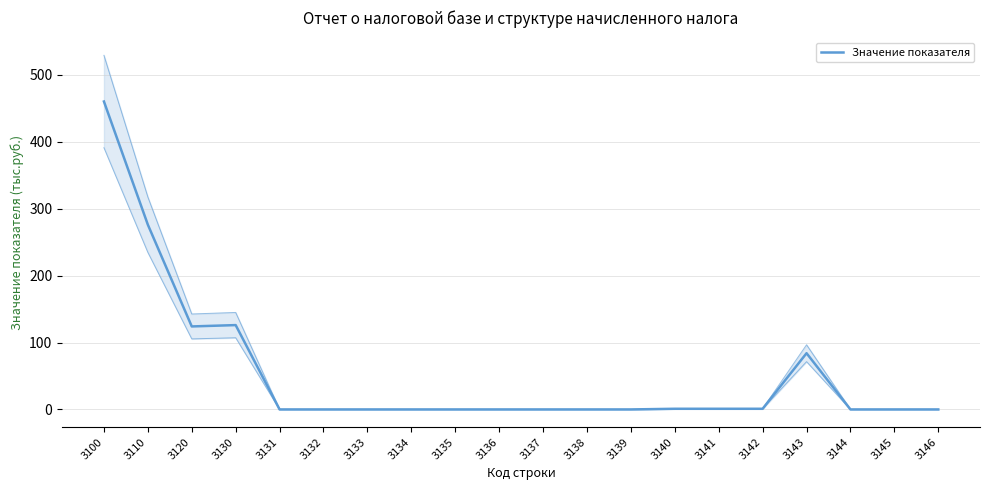

True or false: the data shows -223 at 3136.

False